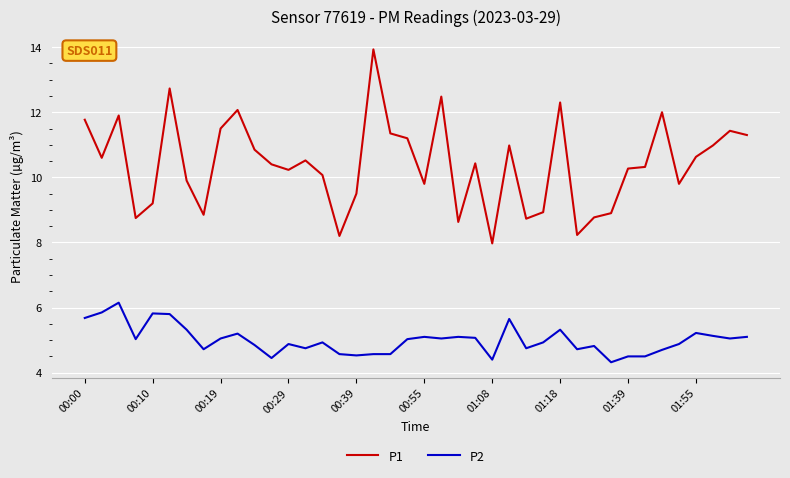

Rank the series by their maximum value, from lowest to highest.

P2, P1